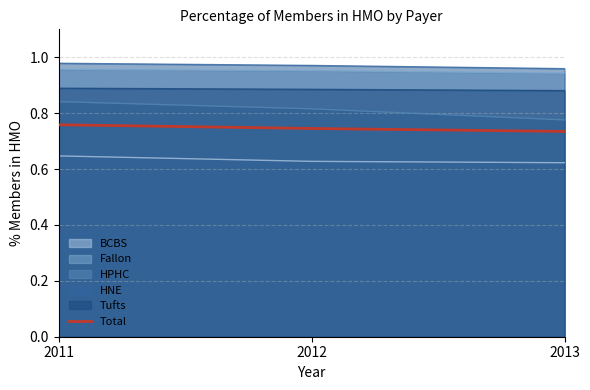

List the labels in order of value, largest first.

2011, 2012, 2013